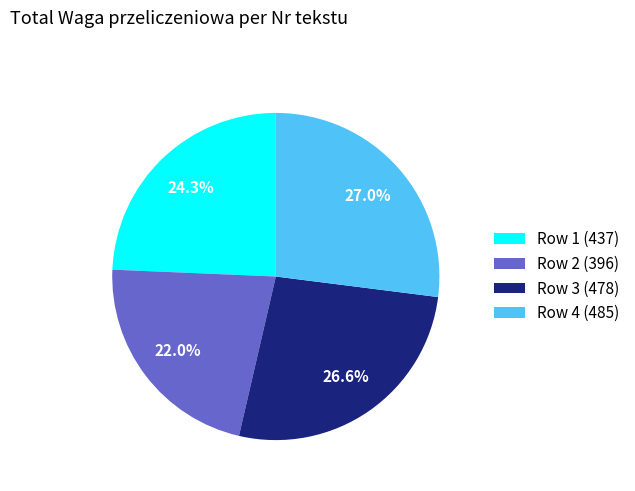

Do Row 4 (485) and Row 2 (396) together represent more than half of the pie?

No